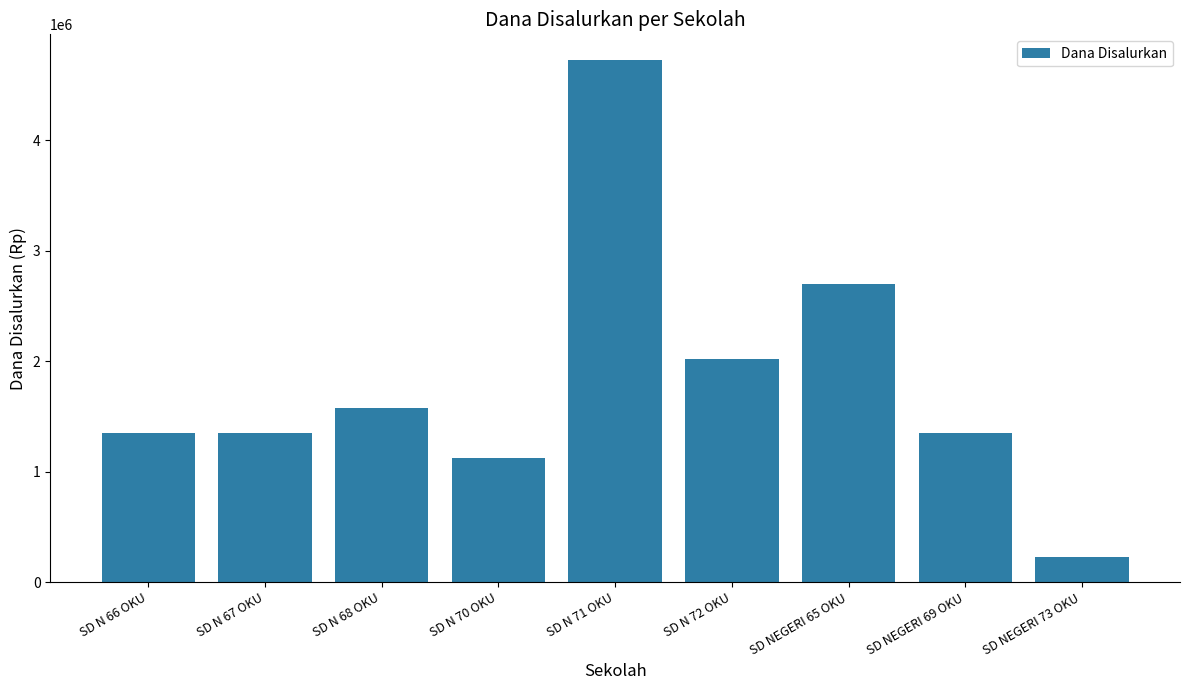

What is the change in value from SD N 70 OKU to SD NEGERI 65 OKU?

+1575000